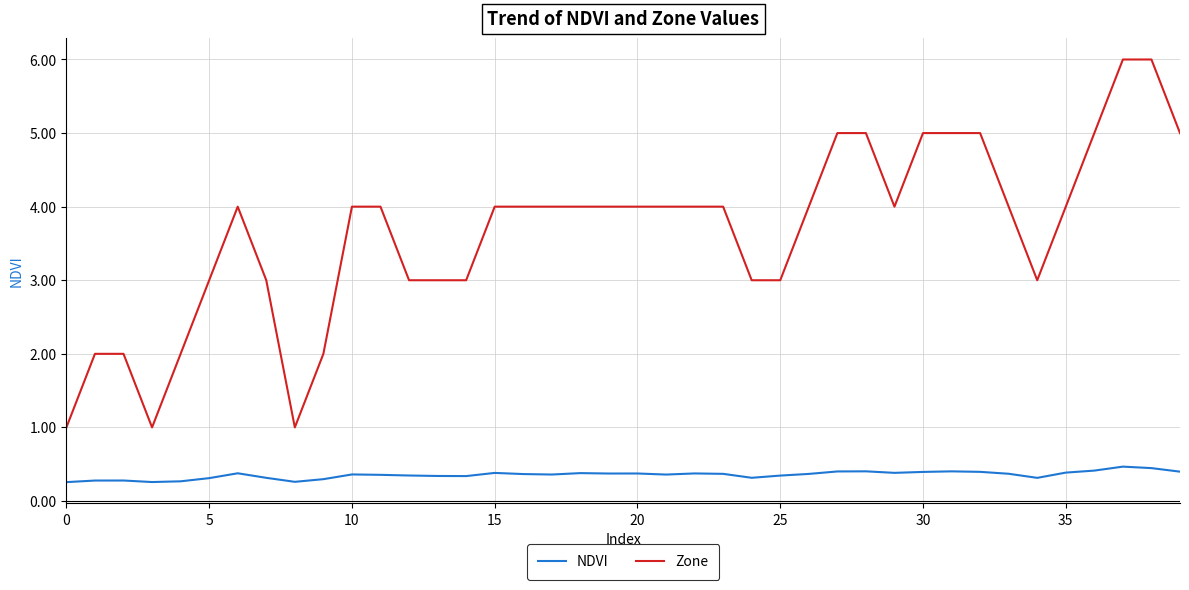

What are all the series names shown in the legend?

NDVI, Zone